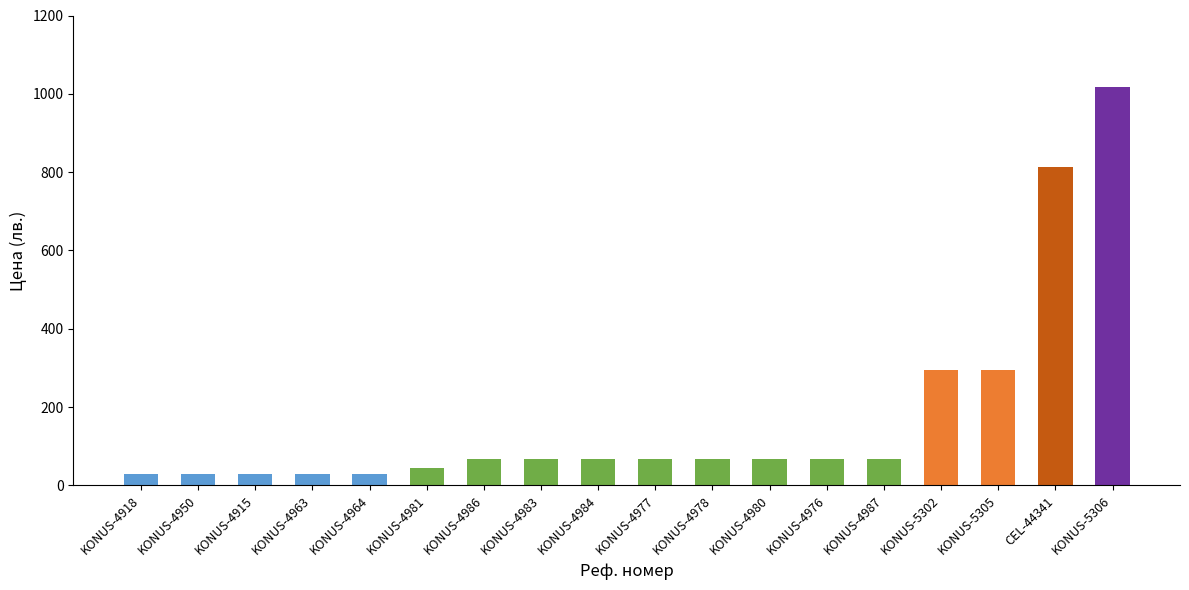

Which has a higher value, KONUS-4987 or KONUS-5302?

KONUS-5302